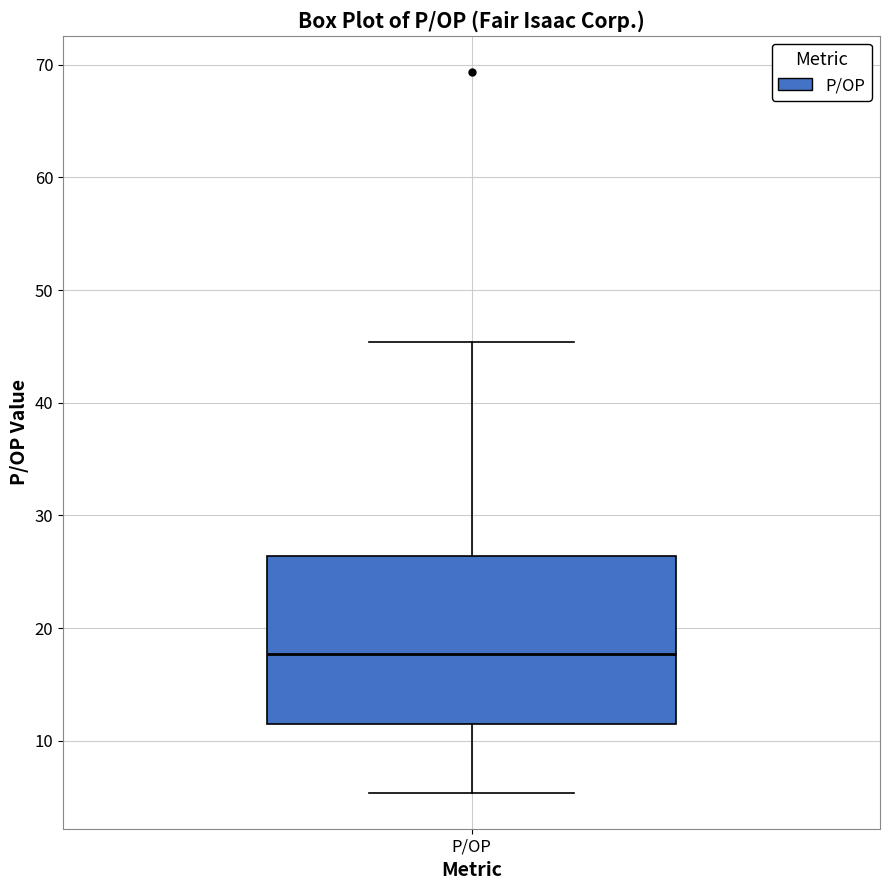

Where does the upper whisker of the box for P/OP end on the y-axis? The values are not printed on the chart, so give them approximately, as read against the axis.

45